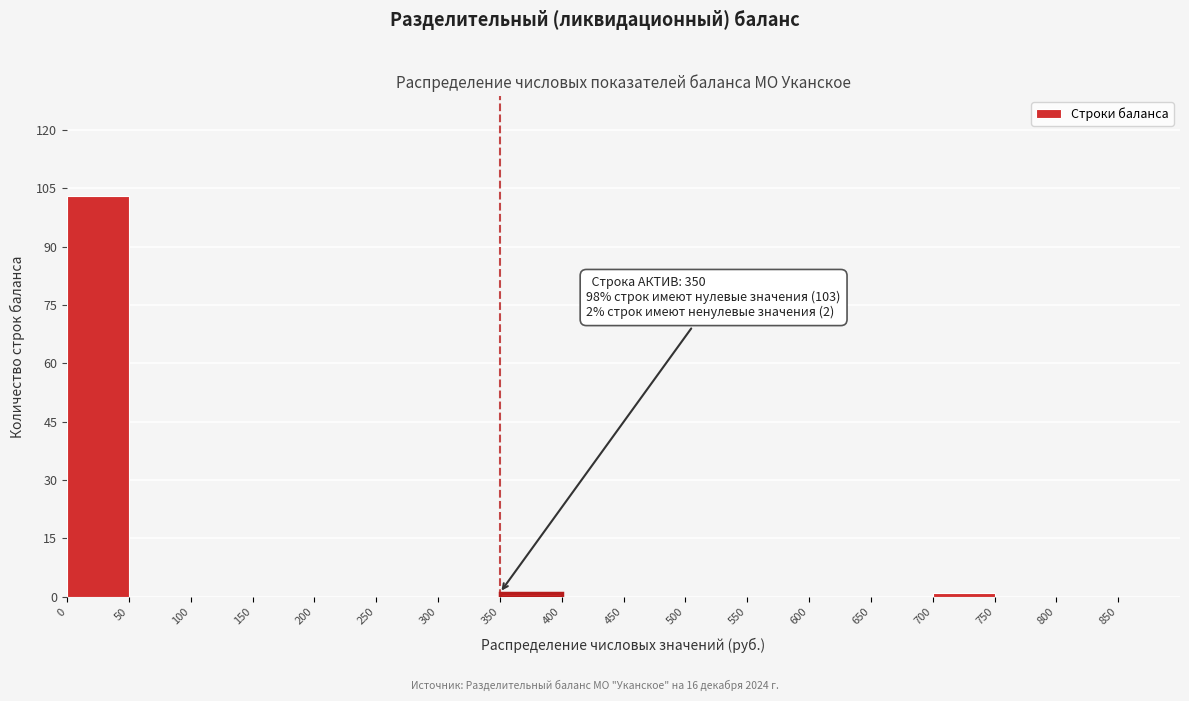

Over which range of the x-axis is the bar tallest?

0 to 50